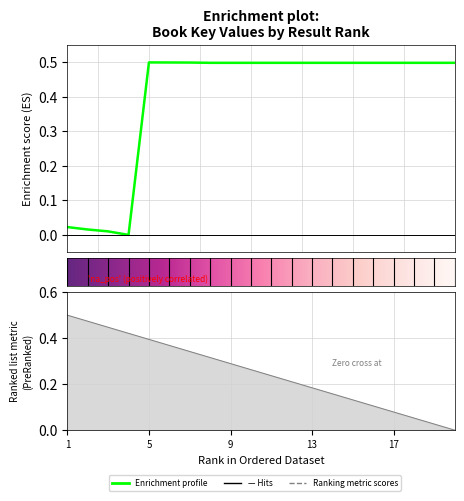

Rank the categories by value from lowest to highest.

4, 3, 2, 1, 19, 16, 15, 11, 12, 13, 14, 9, 17, 10, 20, 18, 8, 7, 6, 5